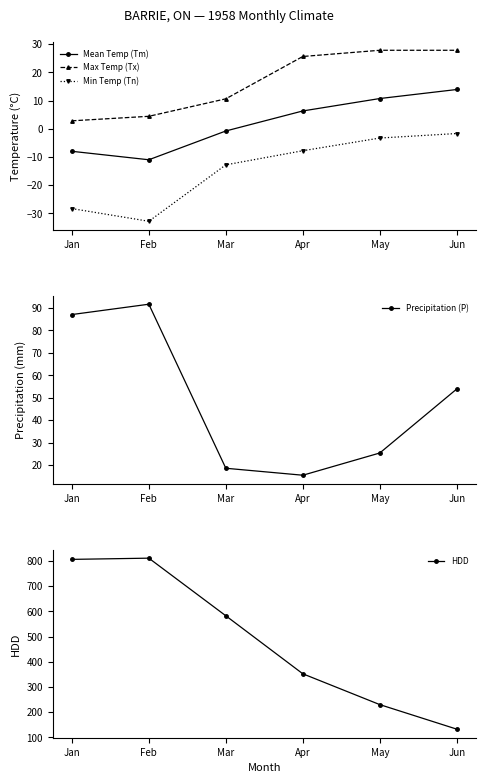

What are all the series names shown in the legend?

Mean Temp (Tm), Max Temp (Tx), Min Temp (Tn), Precipitation (P), HDD